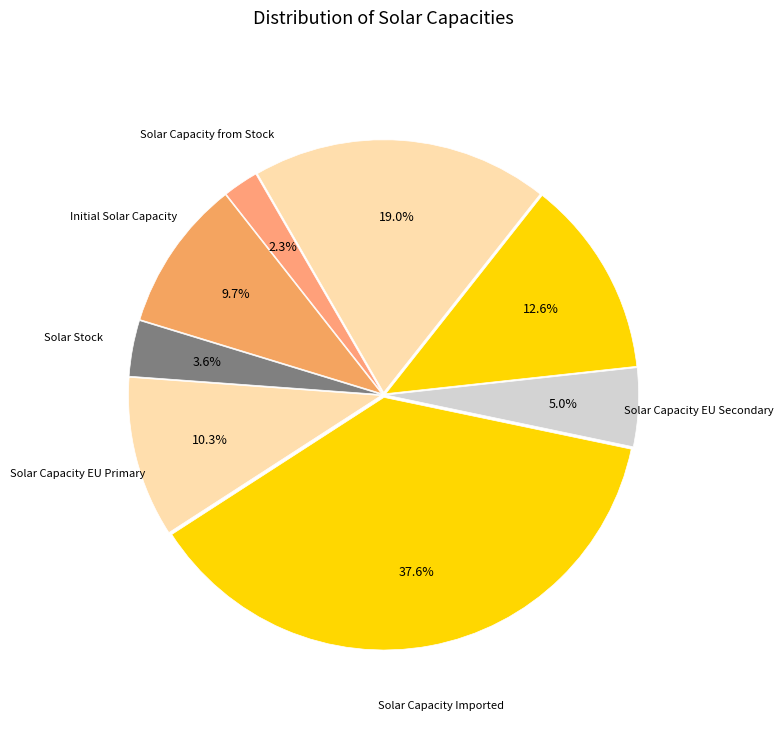

How many segments does this pie chart have?

8